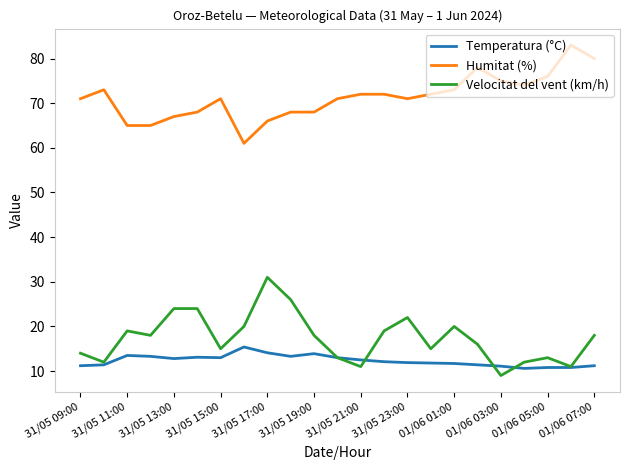

What is the minimum value for Humitat (%)?

61.0